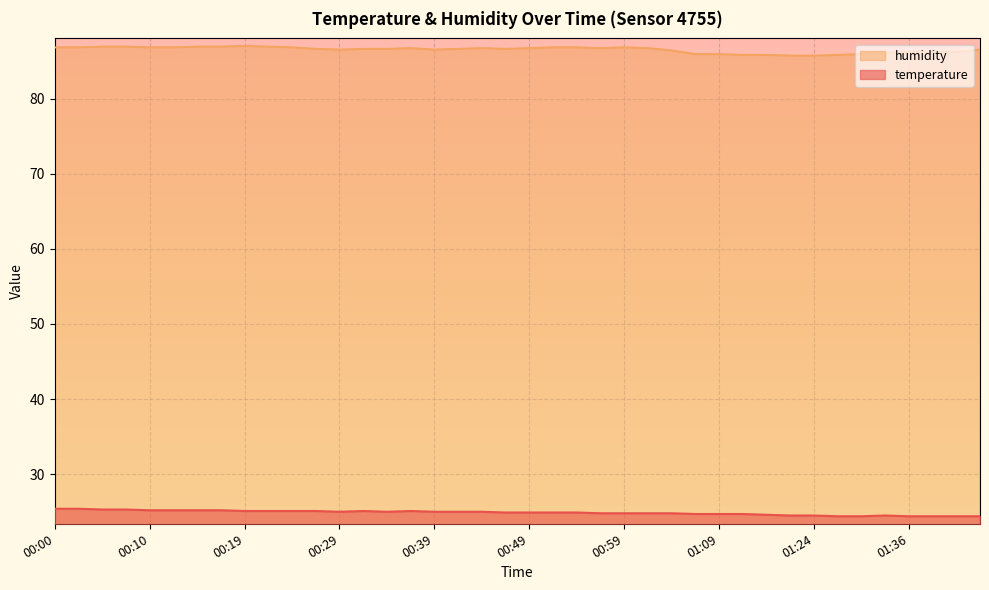

What is the lowest value of the humidity series?

85.7